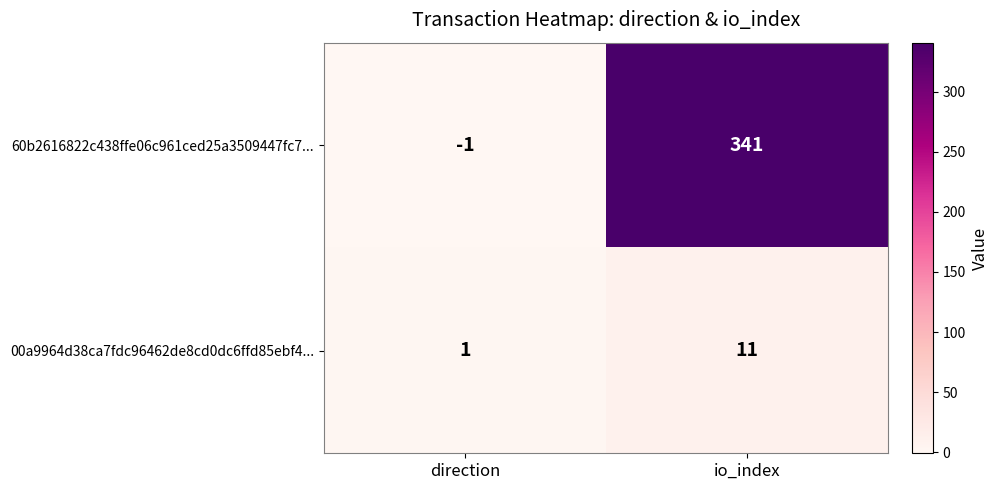

Reading left to right, transcribe all the data shown in this chart.

60b2616822c438ffe06c961ced25a3509447fc7...: -1	341
00a9964d38ca7fdc96462de8cd0dc6ffd85ebf4...: 1	11